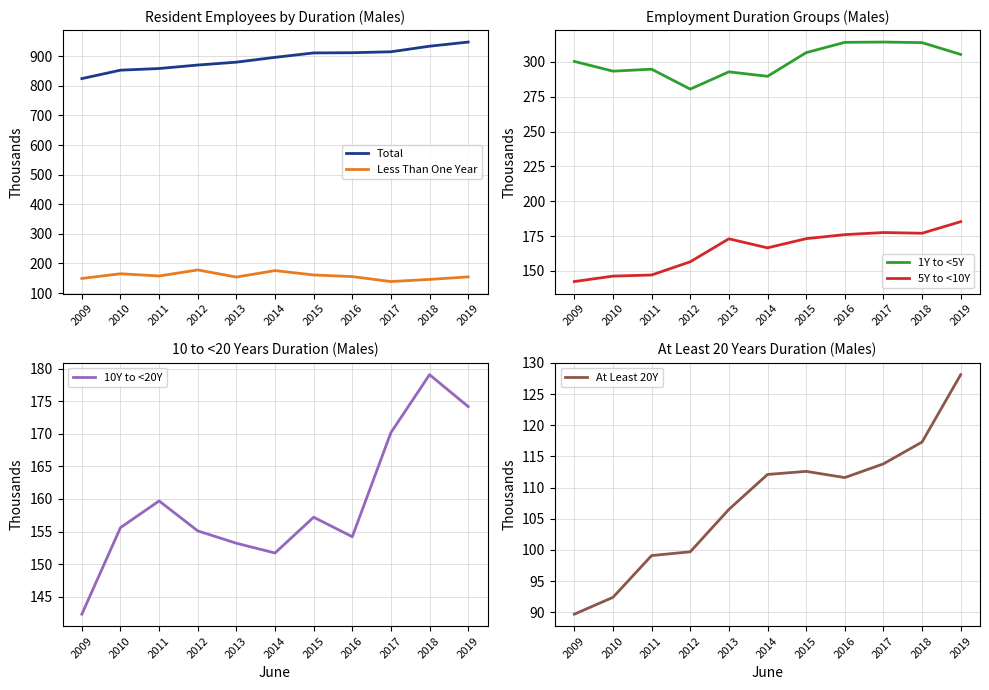

What is the minimum value for 1Y to <5Y?

280.5